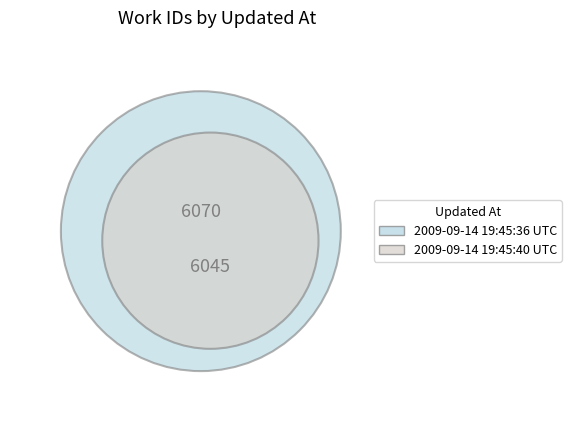

Does any single category account for the majority?

Yes